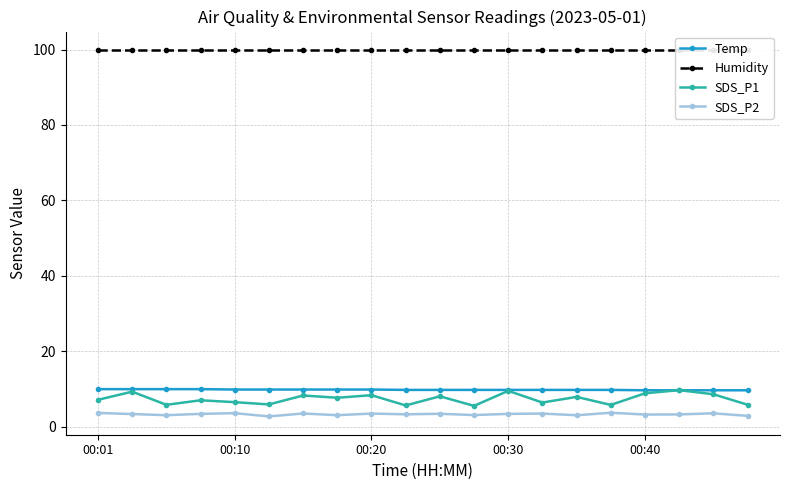

Rank the series by their maximum value, from lowest to highest.

SDS_P2, SDS_P1, Temp, Humidity